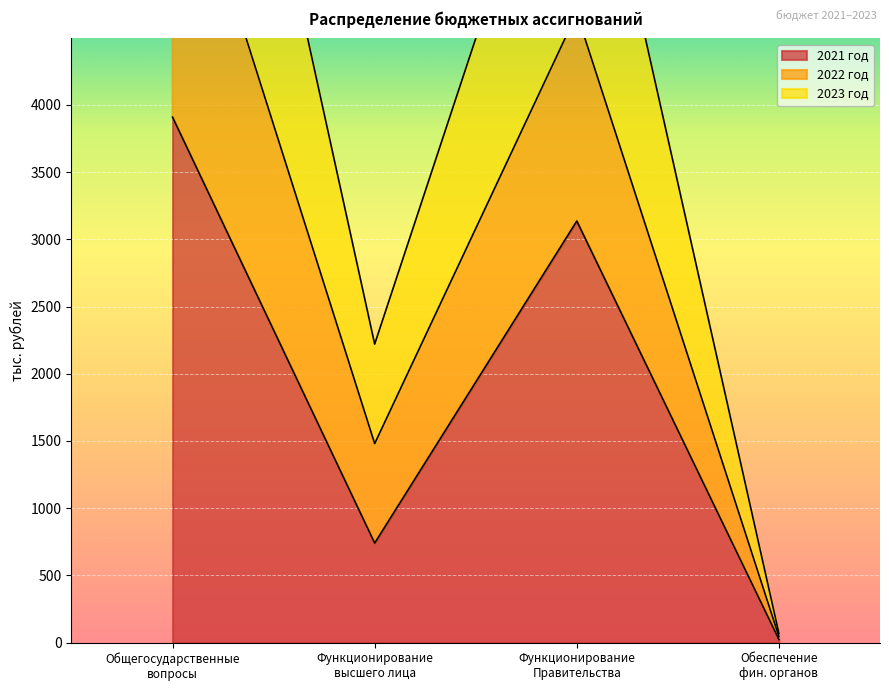

How many interior local valleys does the 2021 год series have?

1